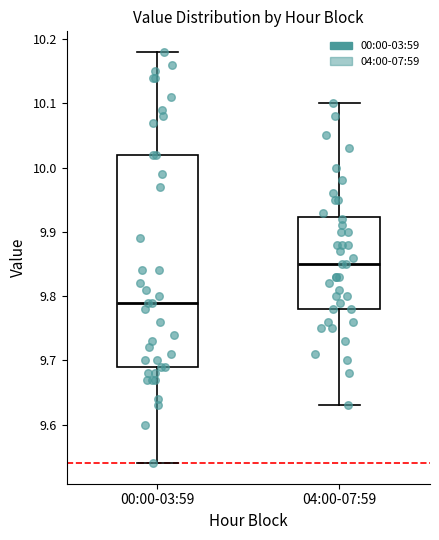

Reading left to right, read every box against the y-axis: the position of its median line, the range the box covers, and the ends of its whiskers. The values are not printed on the chart, so give them approximately, as read against the axis.

00:00-03:59: median 9.79, box 9.69 to 10.02, whiskers 9.54 to 10.18
04:00-07:59: median 9.85, box 9.78 to 9.92, whiskers 9.63 to 10.10